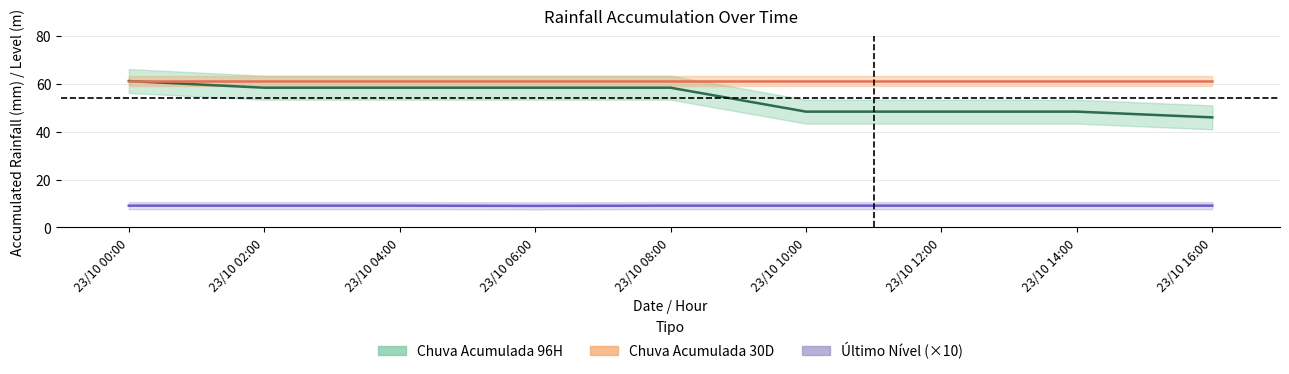

Which series has the largest total across all categories?

Chuva Acumulada 30D